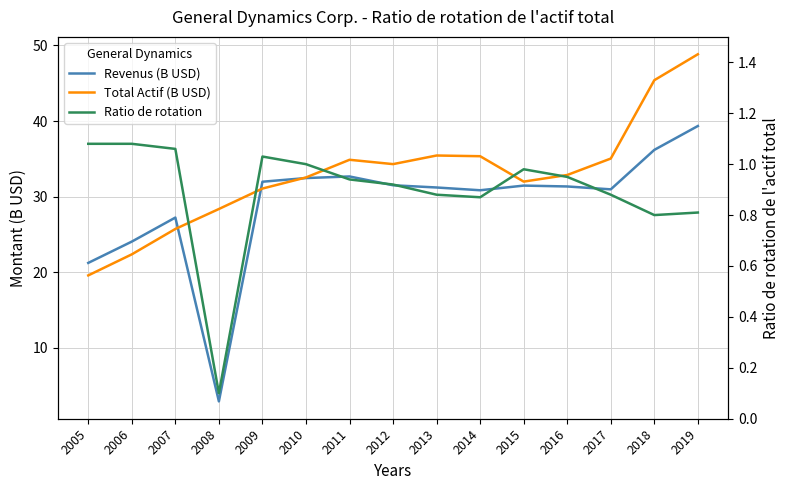

True or false: Revenus (B USD) and Ratio de rotation cross at least once.

False